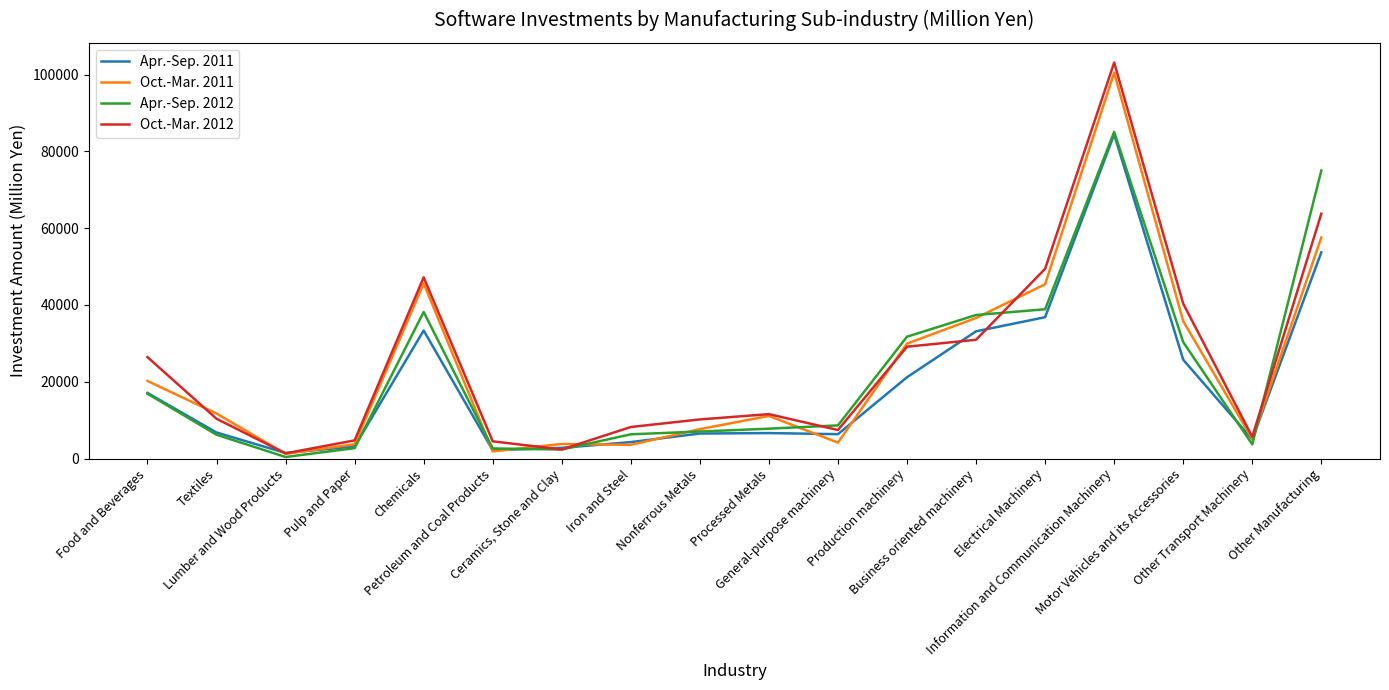

At General-purpose machinery, list the series in order from smallest to largest.

Oct.-Mar. 2011, Apr.-Sep. 2011, Oct.-Mar. 2012, Apr.-Sep. 2012